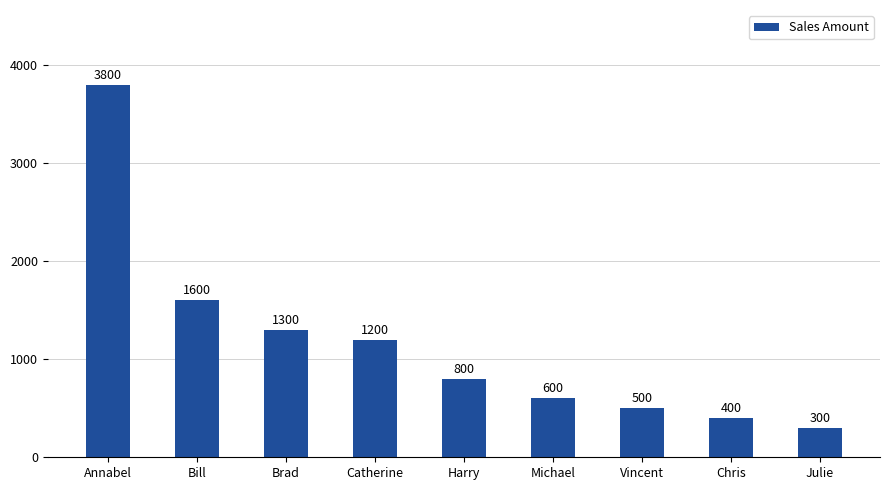

How many distinct data groups are displayed?

1